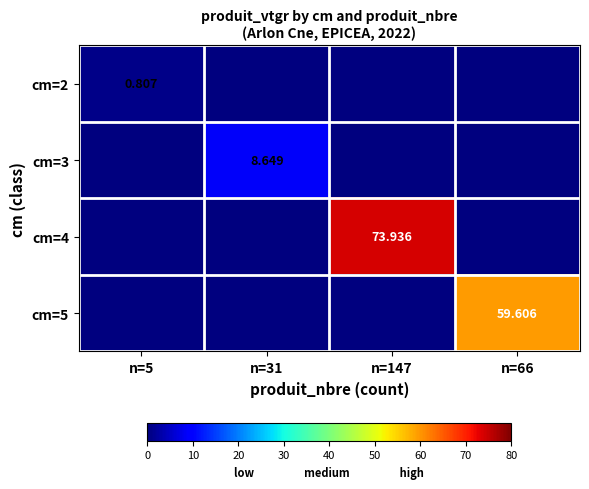

What is the highest value of the cm=3 series?

8.6